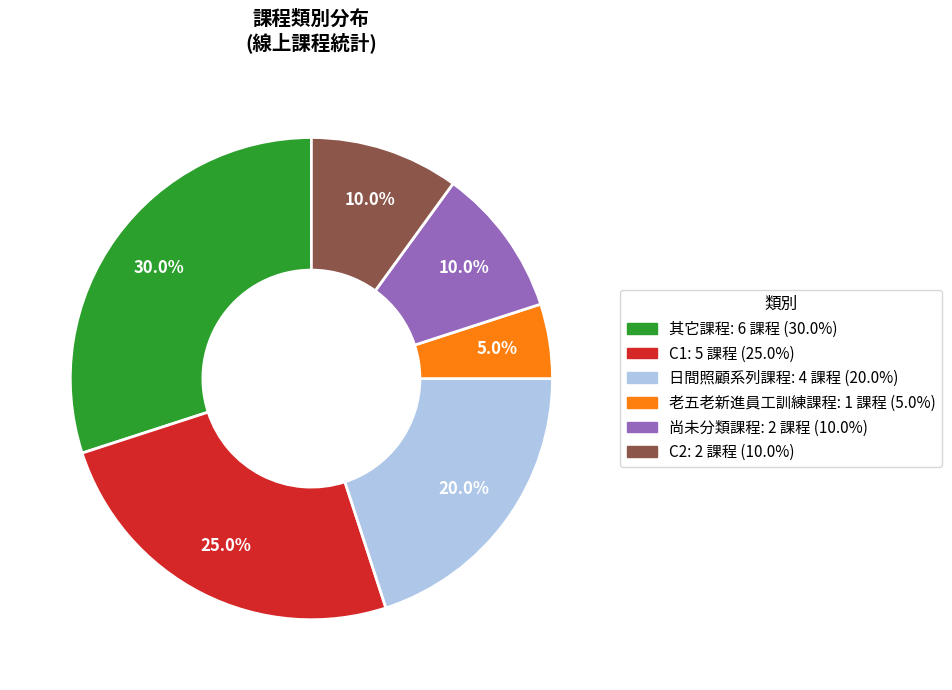

What percentage is the 尚未分類課程 slice, to the nearest percent?

10%